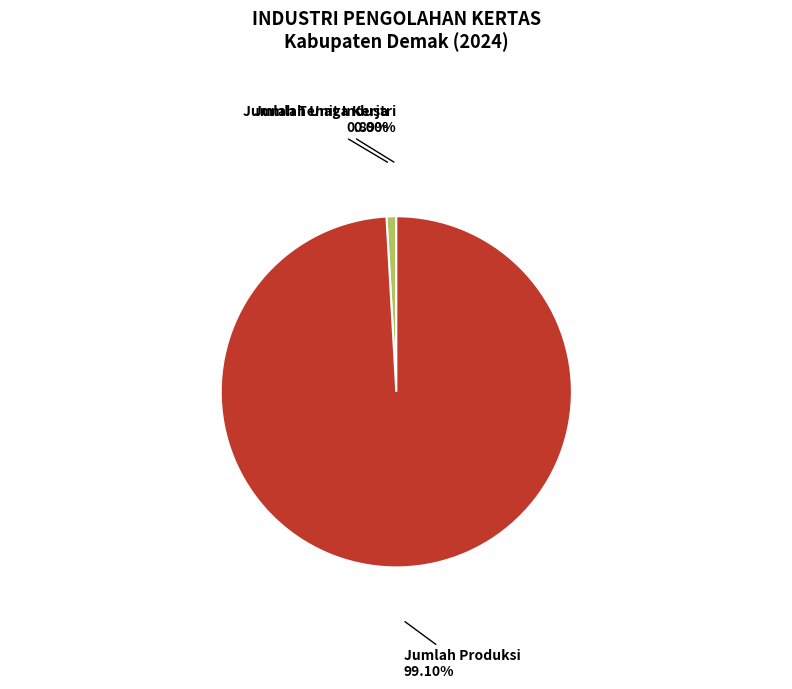

What is the majority slice?

Jumlah Produksi